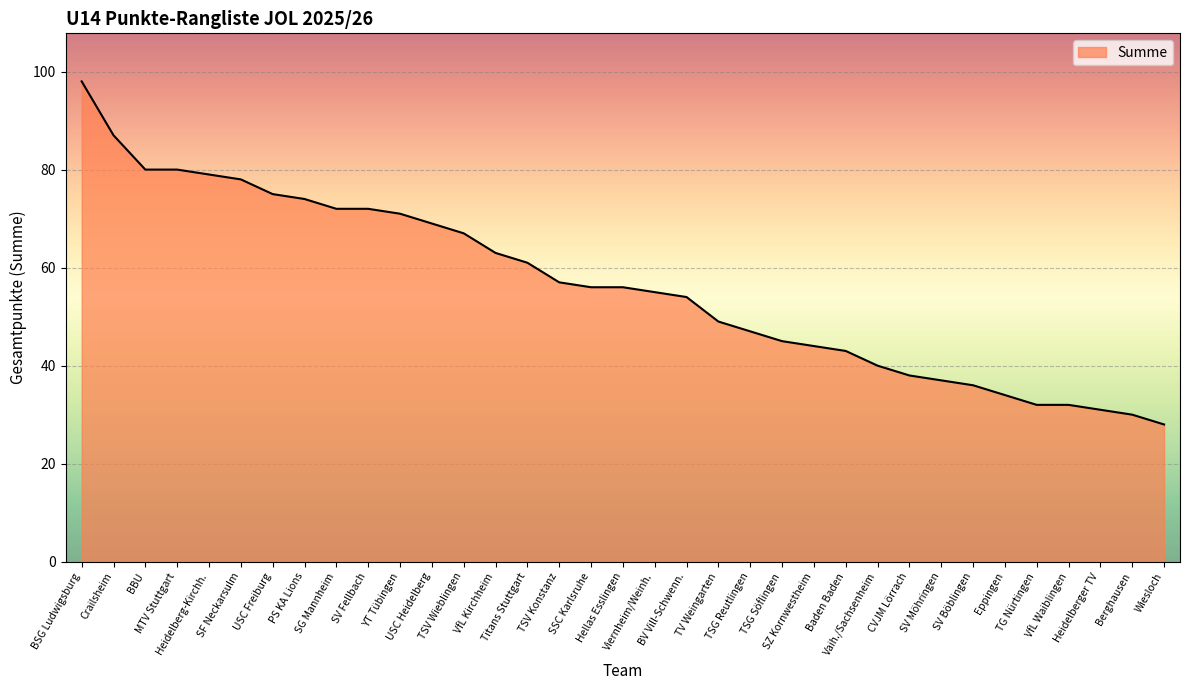

Does the chart have visible grid lines?

Yes